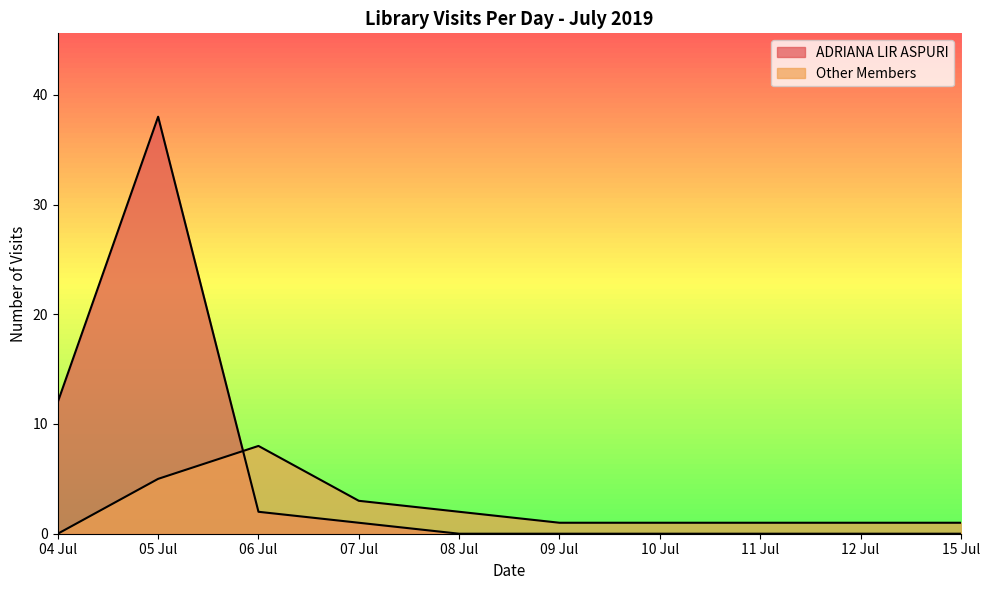

What position from the left is 12 Jul?

9